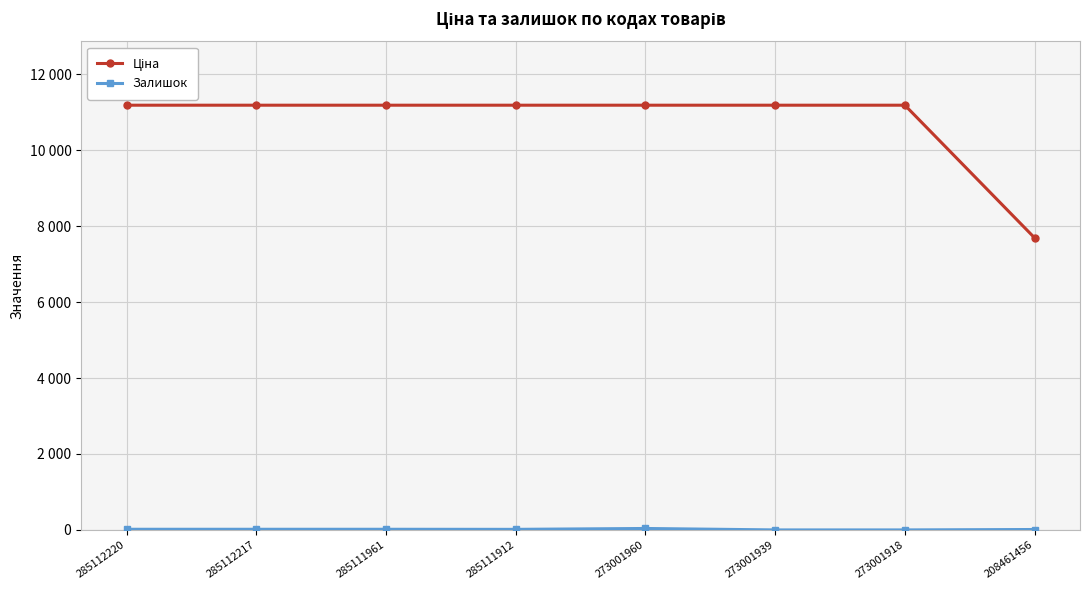

What is the value of the Залишок point at the 3rd from the left?

17.0